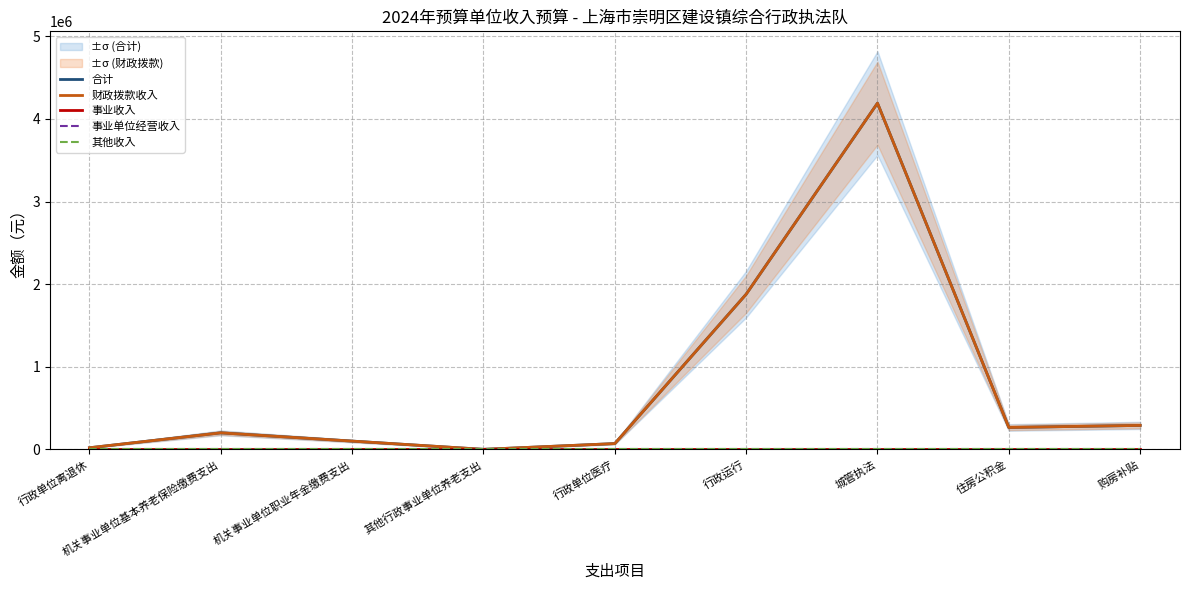

True or false: 财政拨款收入 and 其他收入 intersect in this chart.

False